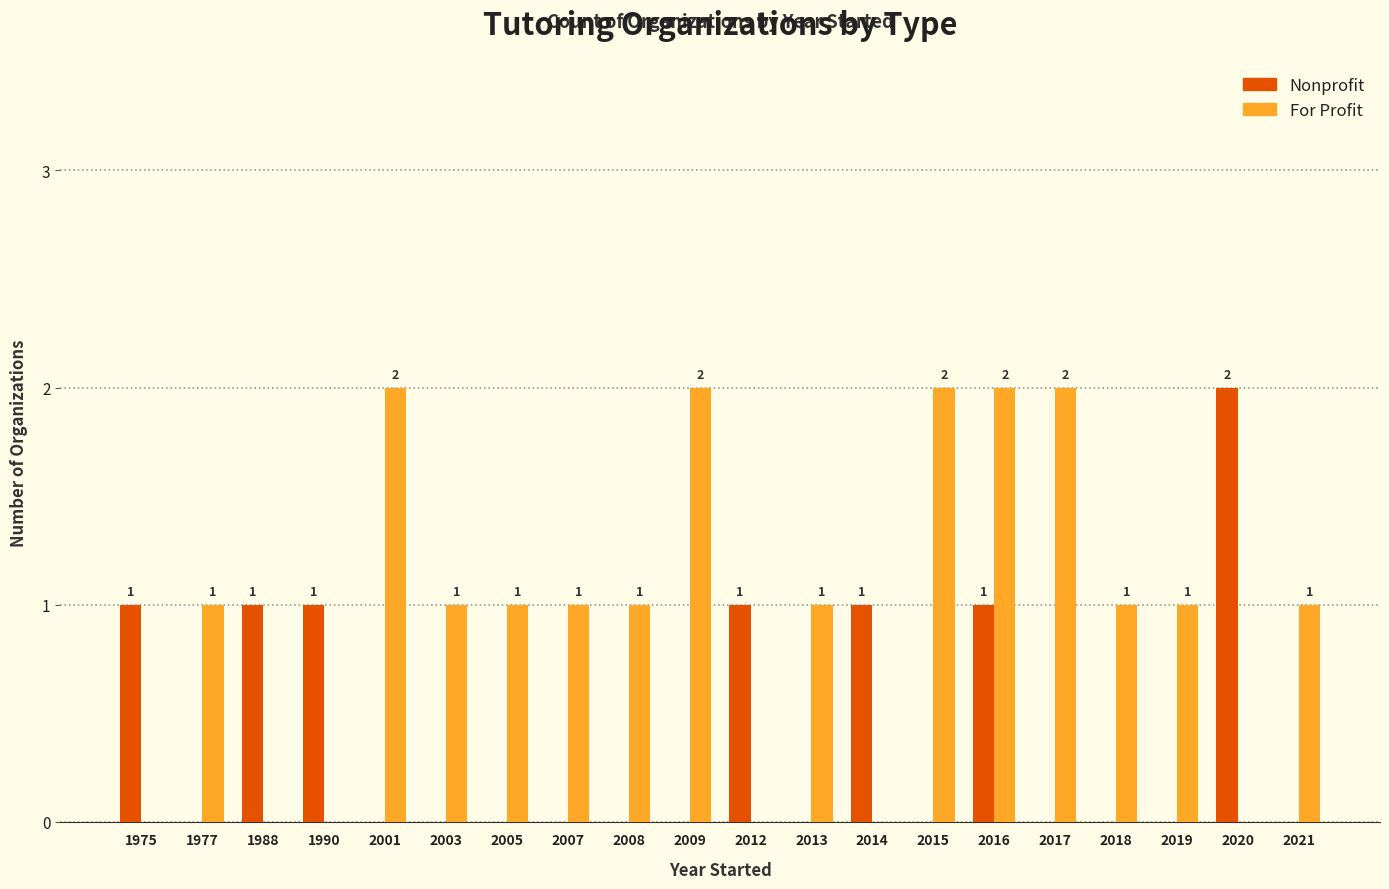

The value of For Profit at 2015 is 2. True or false?

True